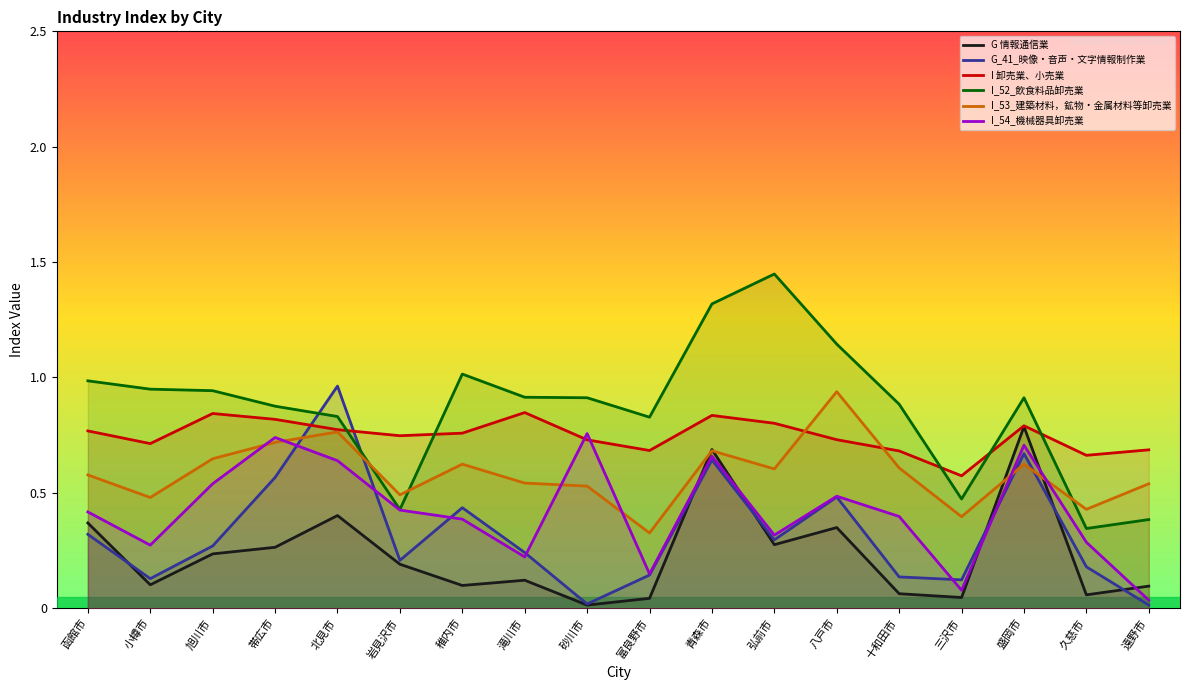

At 旭川市, list the series in order from largest to smallest.

I_52_飲食料品卸売業, I 卸売業、小売業, I_53_建築材料，鉱物・金属材料等卸売業, I_54_機械器具卸売業, G_41_映像・音声・文字情報制作業, G 情報通信業